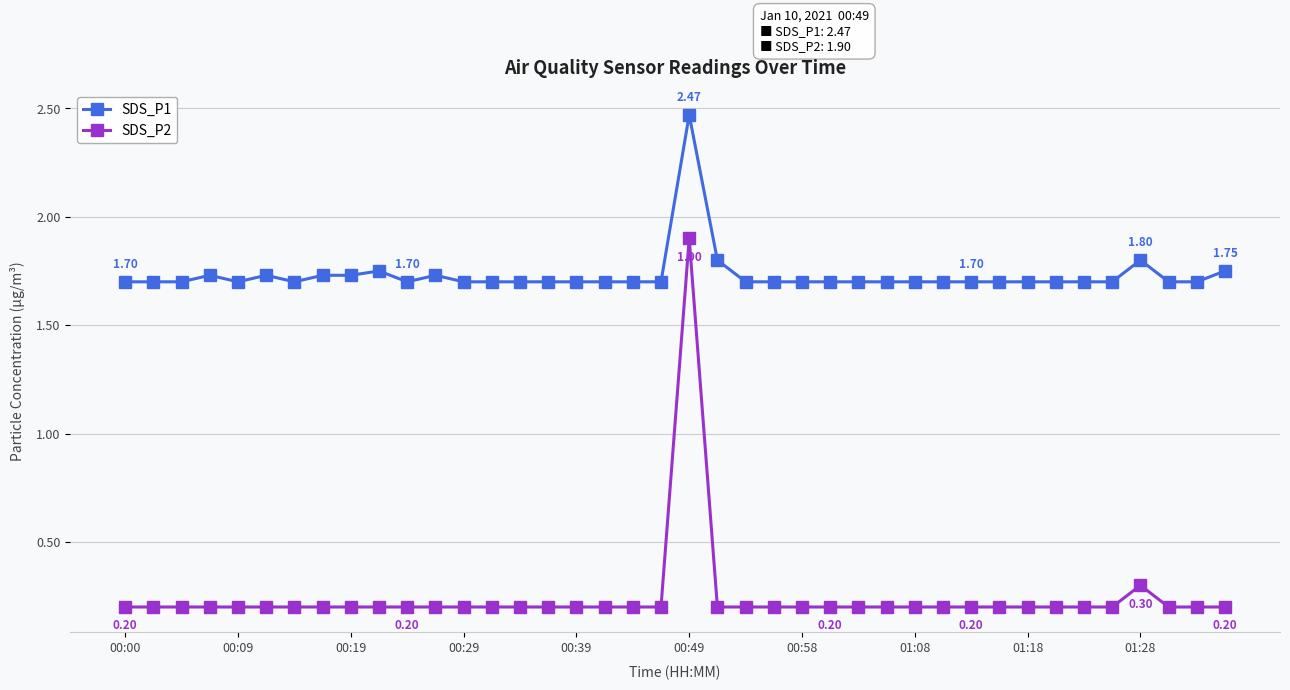

Is this an area chart (filled region under the line)?

No